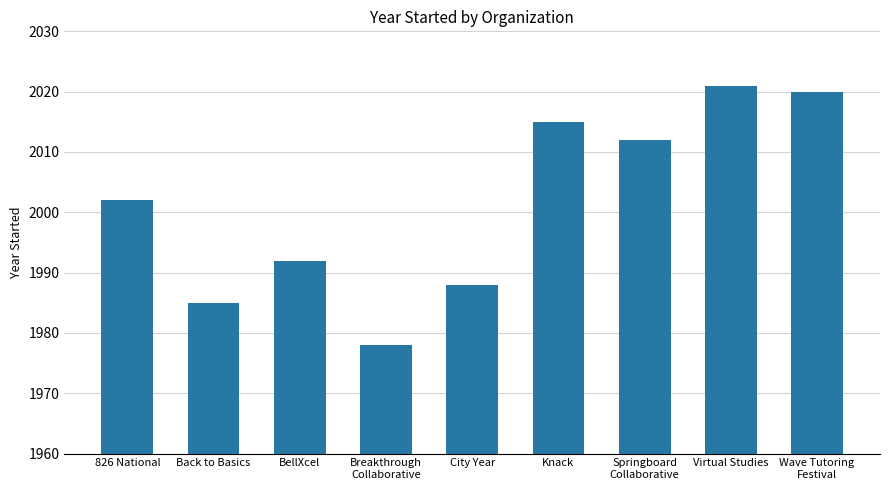

Reading right to left, what are all the values shown in this chart?

2020	2021	2012	2015	1988	1978	1992	1985	2002